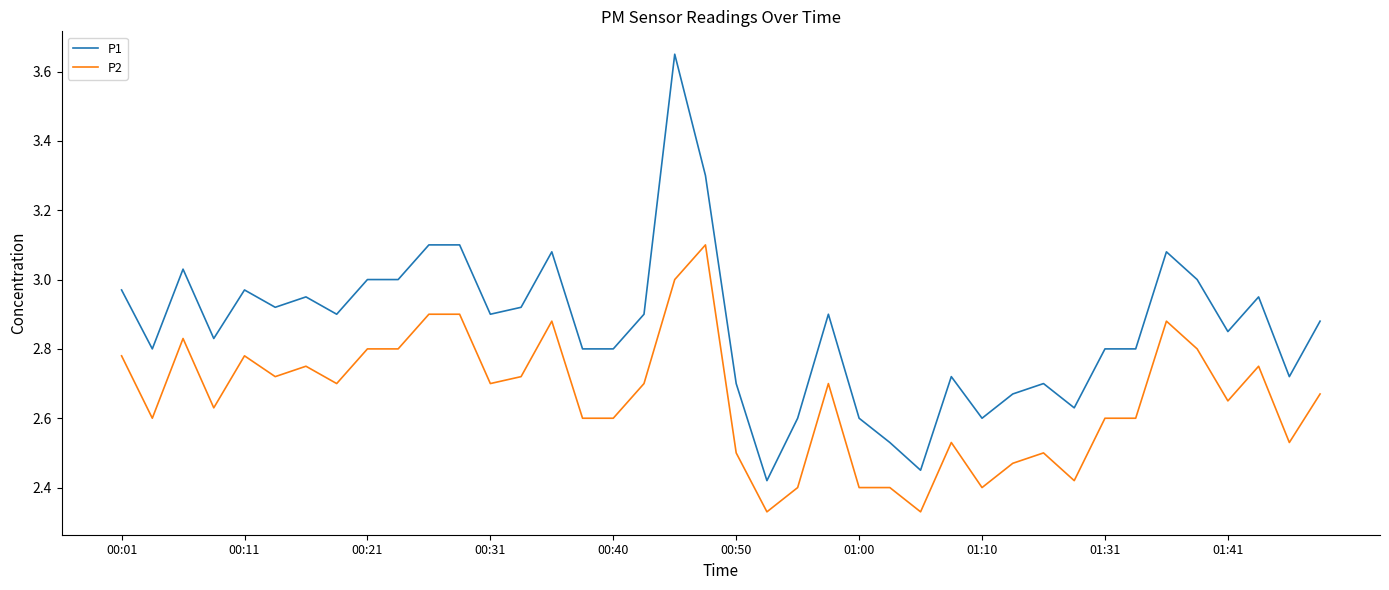

True or false: P1 has more than 1 points higher than both neighbors.

True